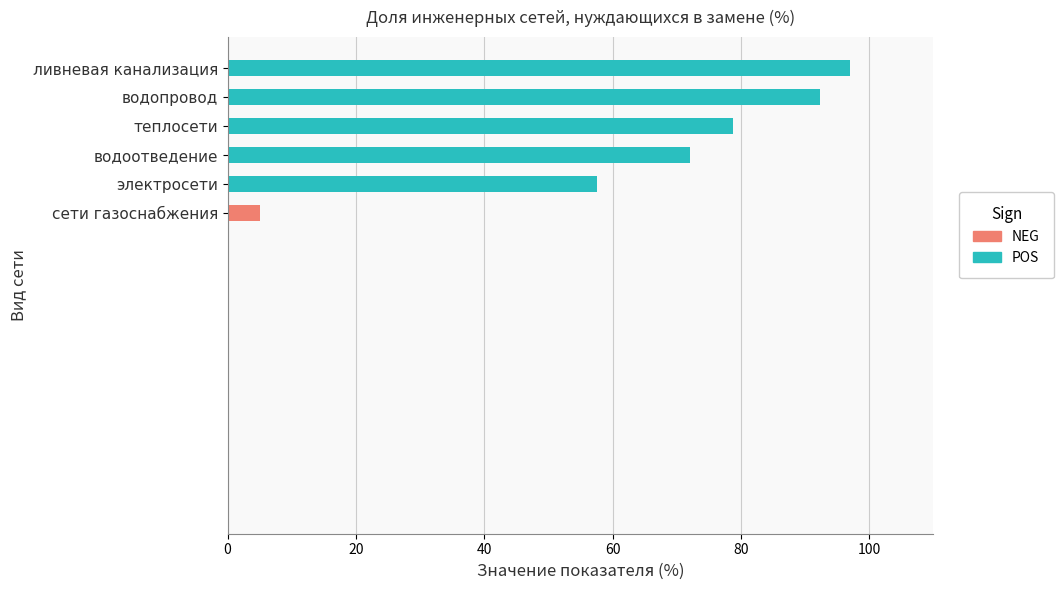

What is the change in value from электросети to теплосети?

+21.3